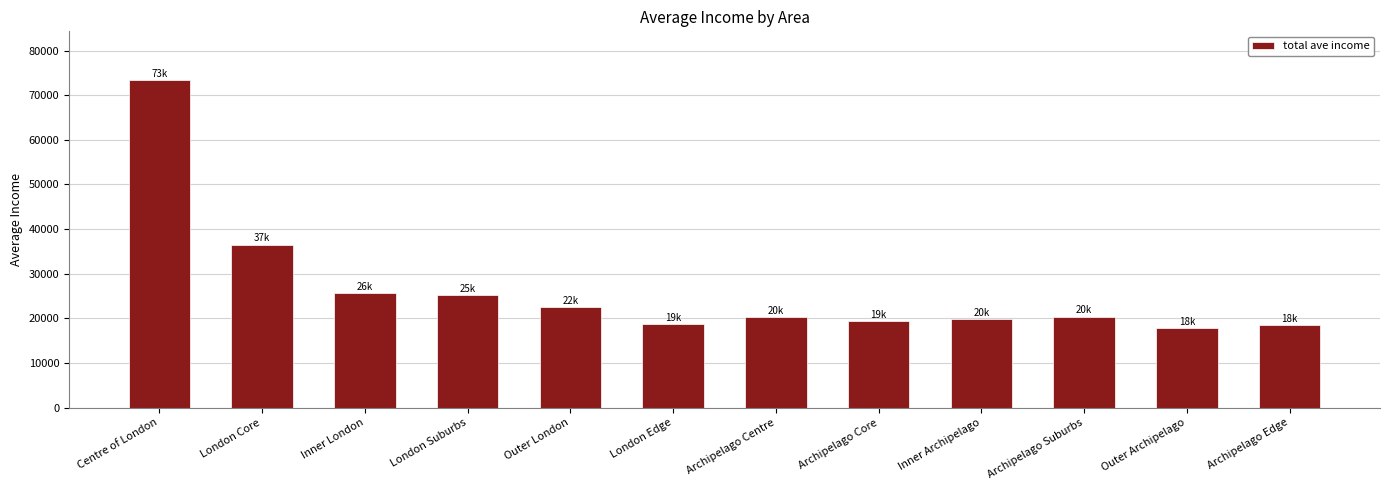

What is the difference between the maximum and minimum values?

55511.9